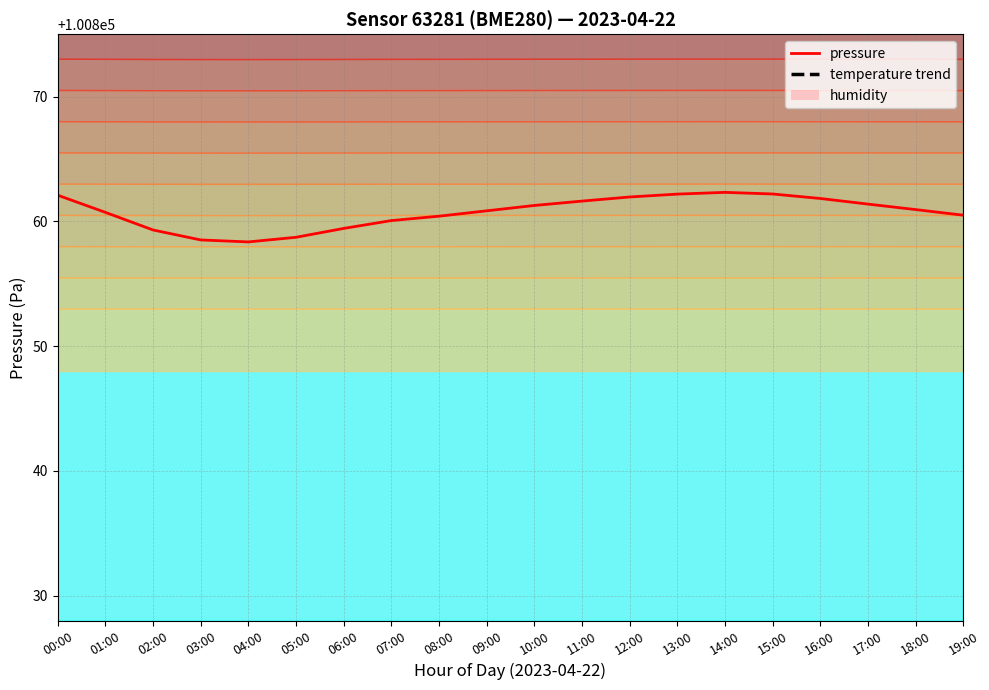

What is the average value of the temperature trend series?

100899.3